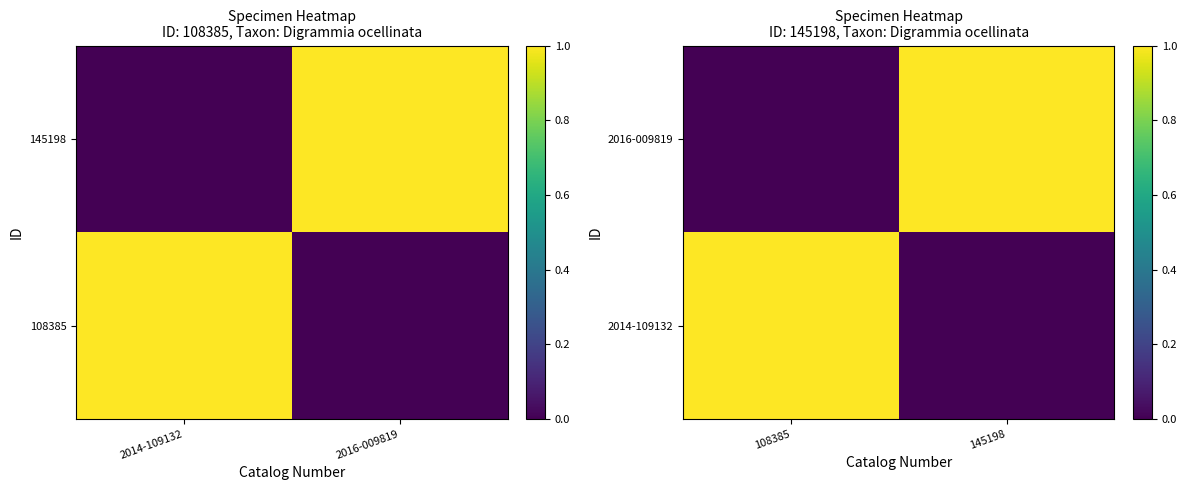

Between 108385 and 145198, which series saw the biggest shift?

2014-109132